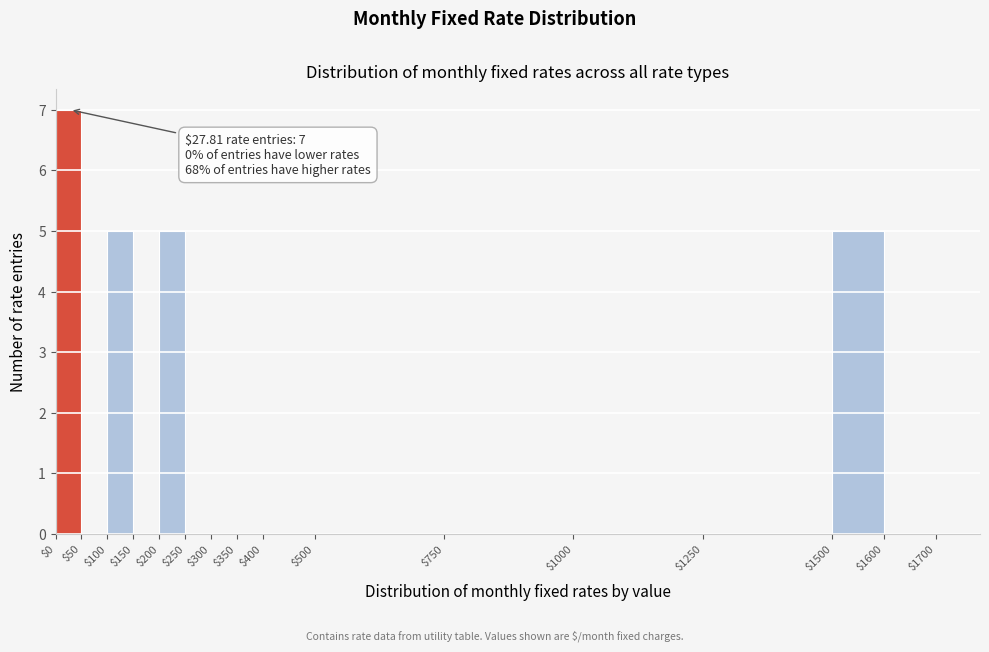

Over which range of the x-axis is the bar tallest?

$0 to $50